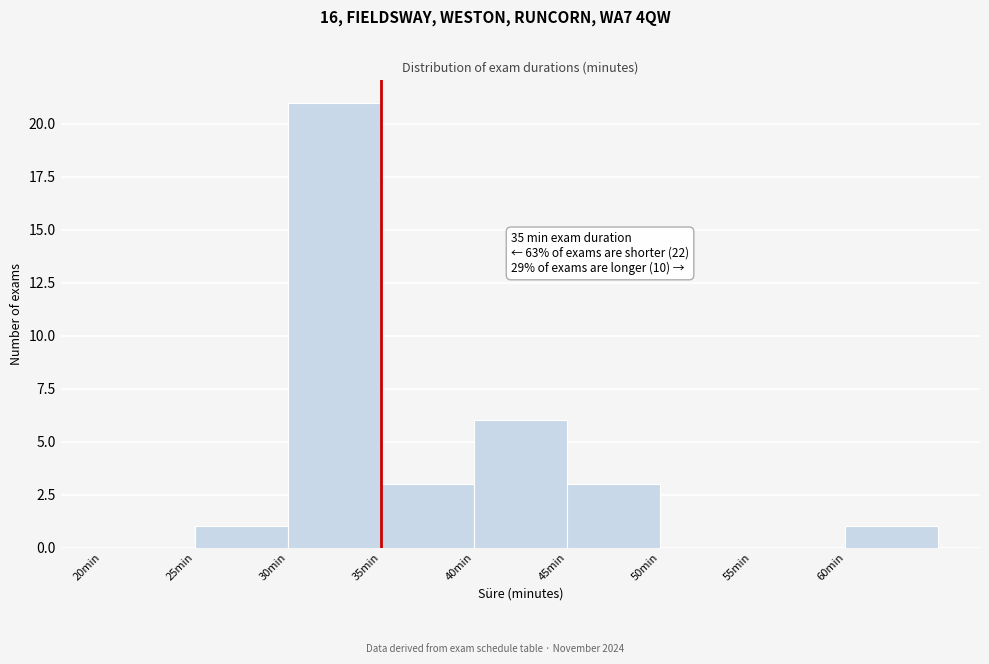

Over which range of the x-axis is the bar tallest?

30 to 35